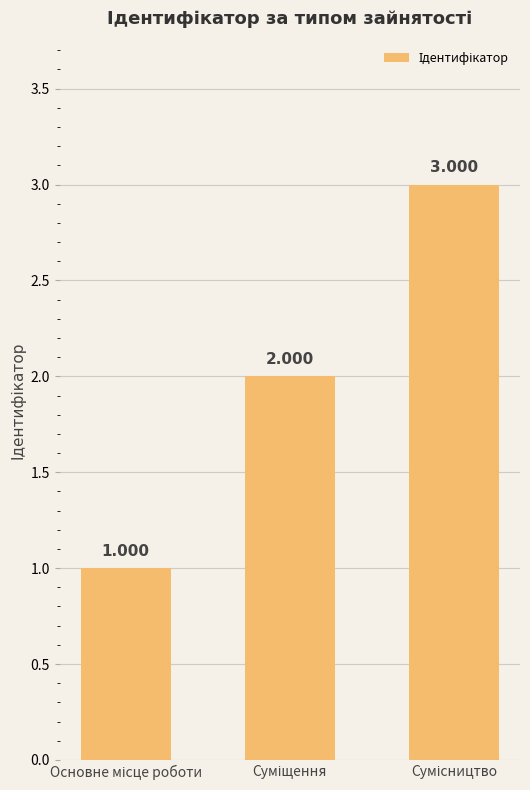

How many bars are there in total?

3